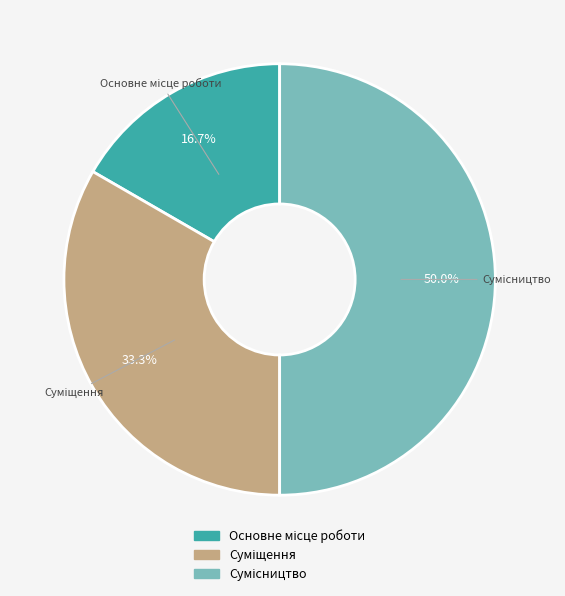

To the nearest percent, what is the difference between the largest and smallest slice percentages?

33%